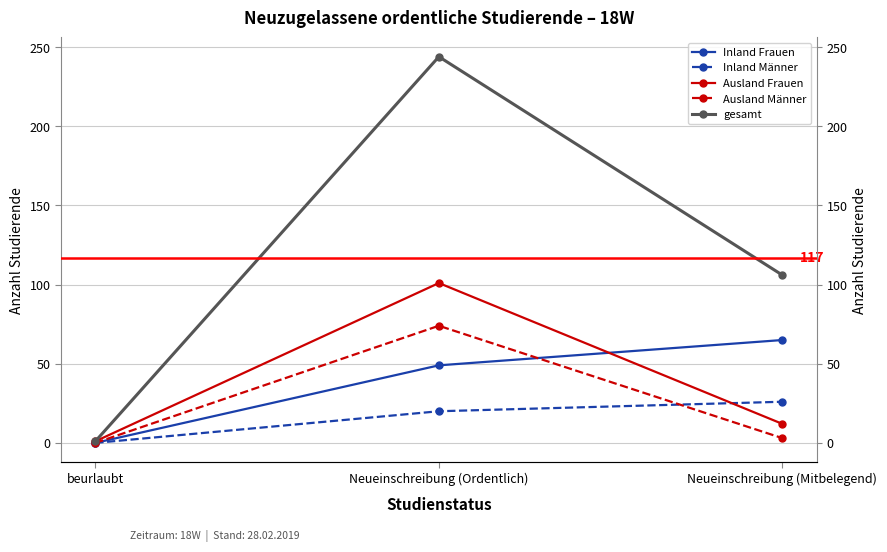

How many data points in Ausland Männer are above 3?

1